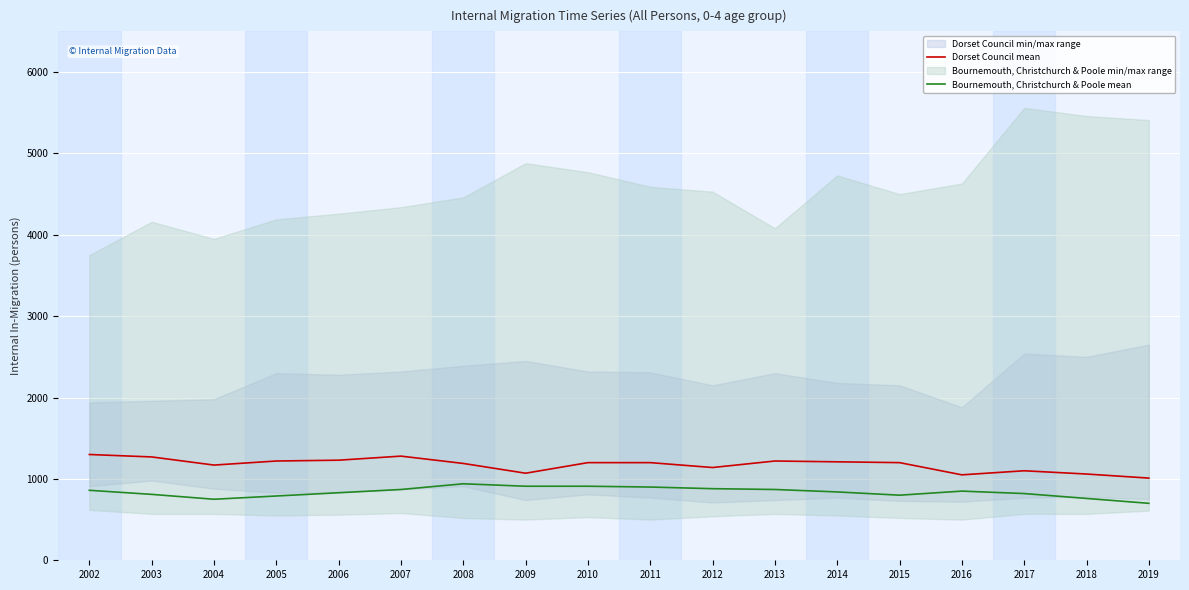

True or false: Bournemouth, Christchurch & Poole mean and Dorset Council mean intersect in this chart.

False